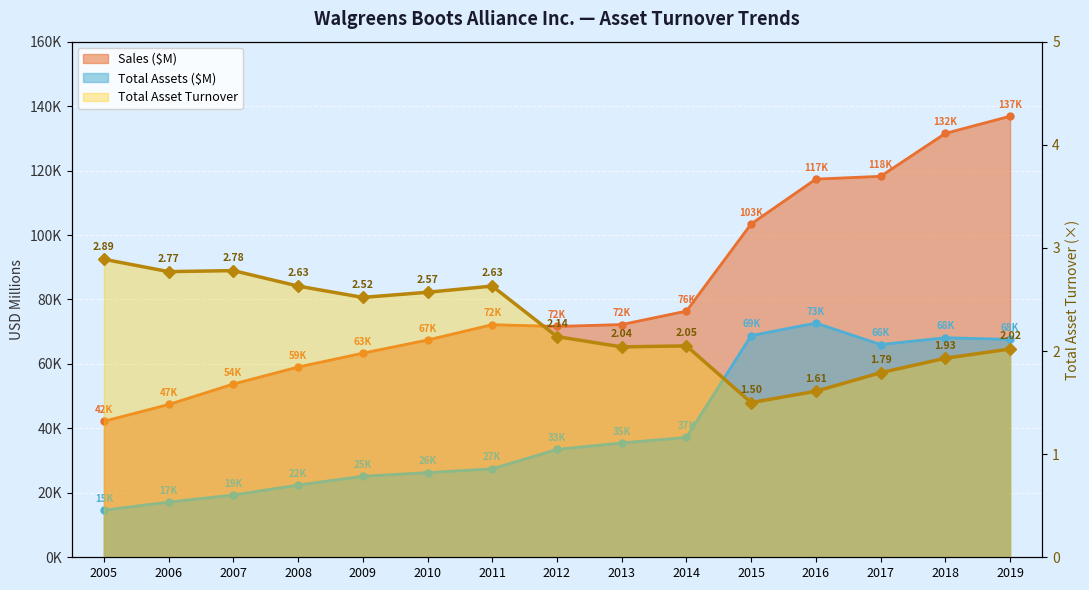

Reading left to right, what are all the values shown in this chart?

Sales ($M): 42202.0	47409.0	53762.0	59034.0	63335.0	67420.0	72184.0	71633.0	72217.0	76392.0	103444.0	117351.0	118214.0	131537.0	136866.0
Total Assets ($M): 14609.0	17131.0	19314.0	22410.0	25142.0	26275.0	27454.0	33462.0	35481.0	37182.0	68782.0	72688.0	66009.0	68124.0	67598.0
Total Asset Turnover: 2.9	2.8	2.8	2.6	2.5	2.6	2.6	2.1	2.0	2.0	1.5	1.6	1.8	1.9	2.0